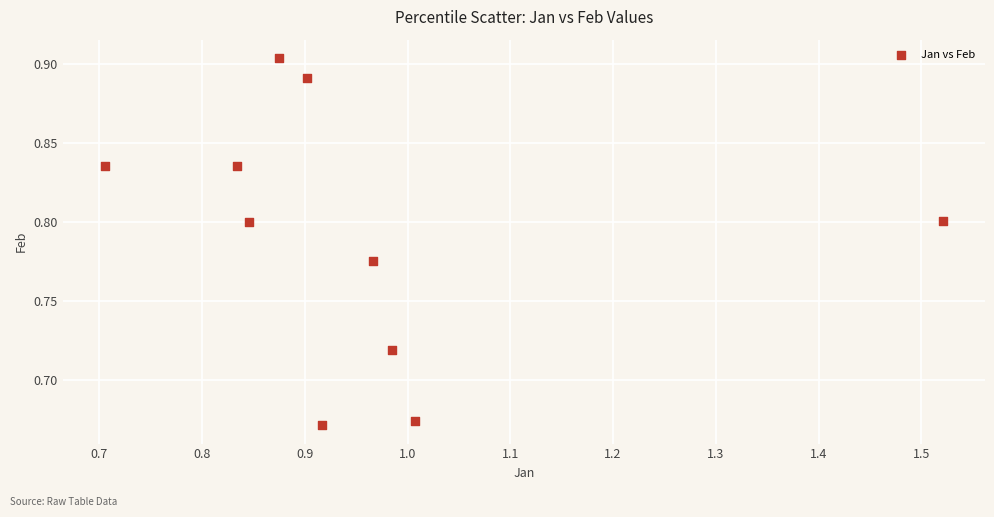

What is the average X value?

1.0